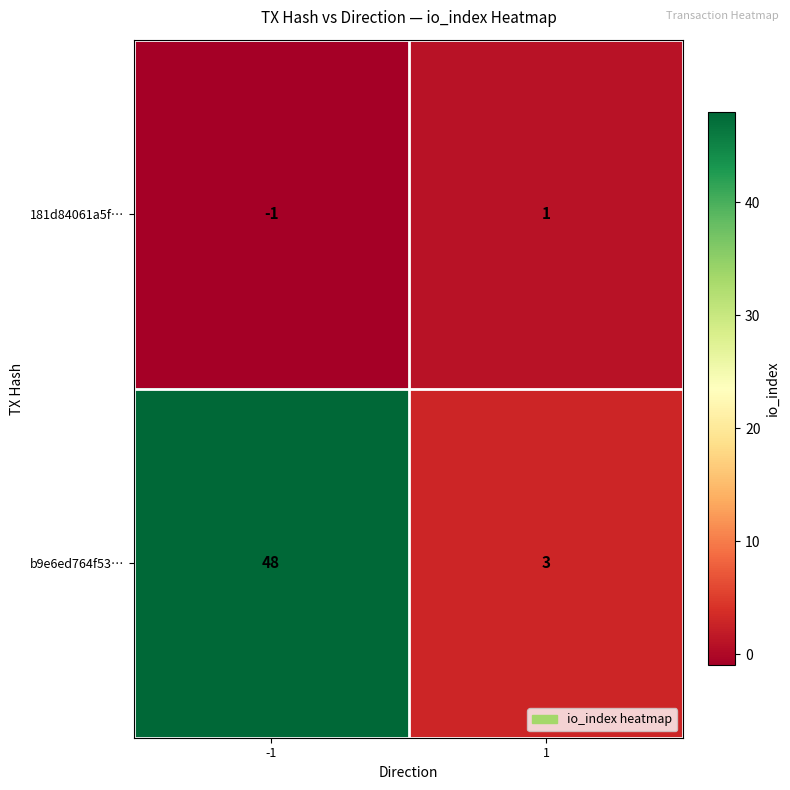

At which category is the sum across all series the highest?

-1